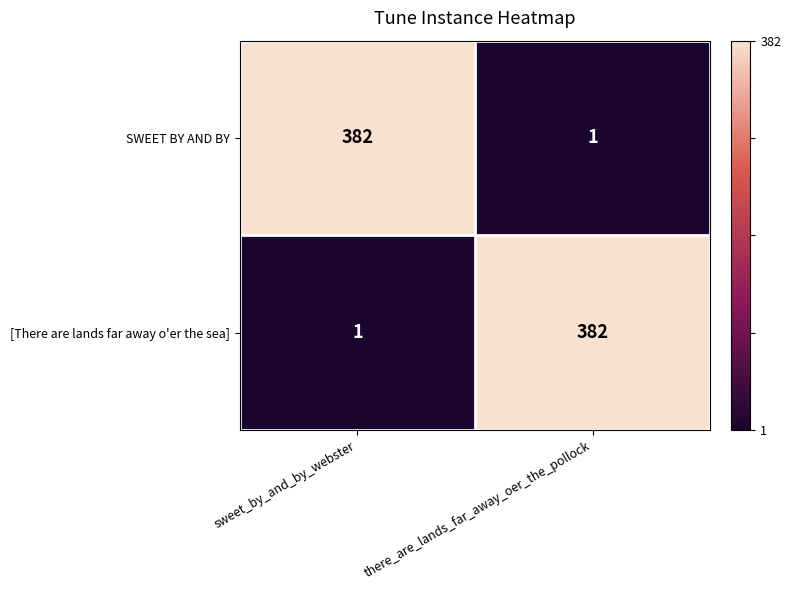

Is it true that [There are lands far away o'er the sea] equals 672 at there_are_lands_far_away_oer_the_pollock?

False